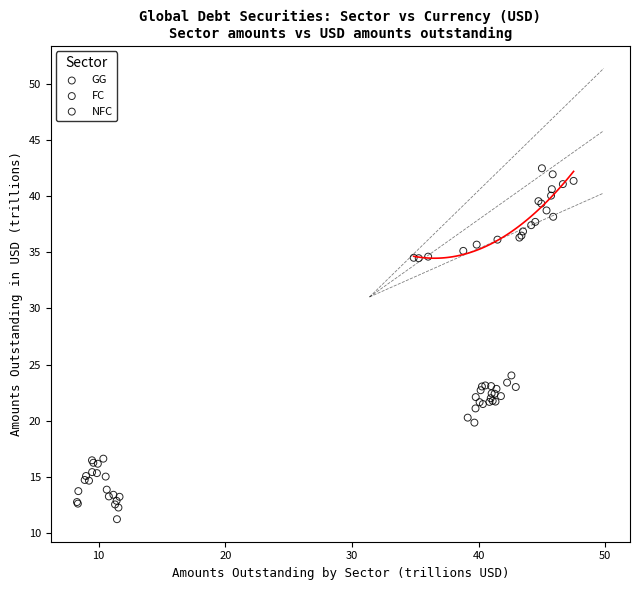

What are all the series names shown in the legend?

GG, FC, NFC